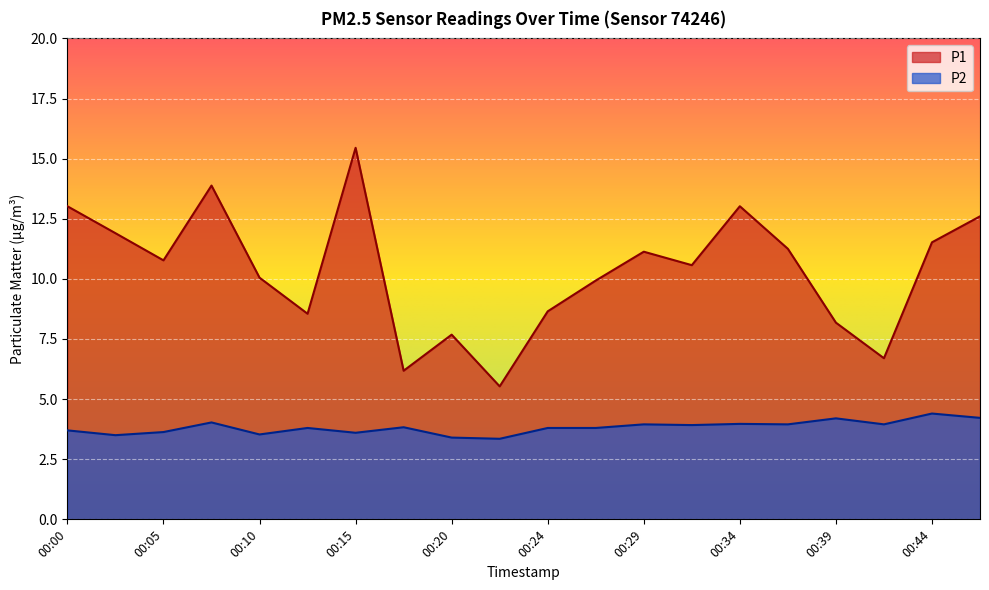

What is the difference between the highest and lowest values at 00:10?

6.5